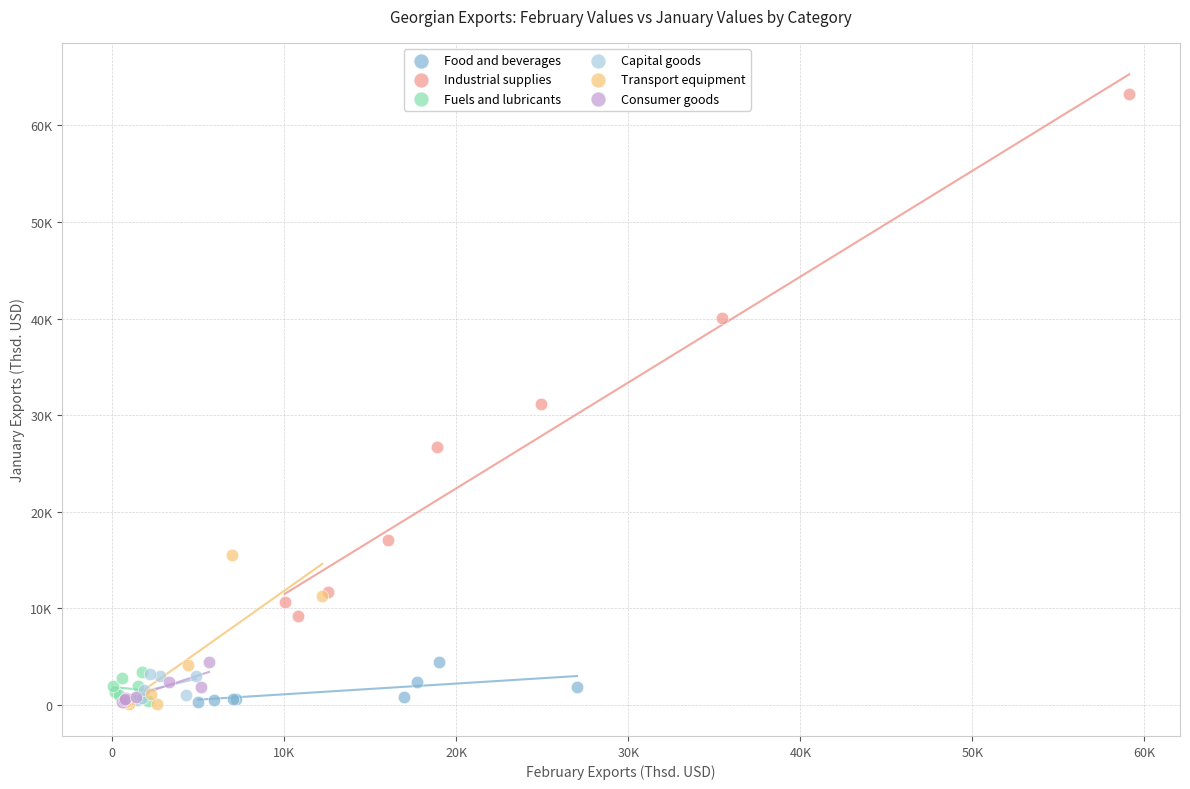

What are all the series names shown in the legend?

Food and beverages, Industrial supplies, Fuels and lubricants, Capital goods, Transport equipment, Consumer goods